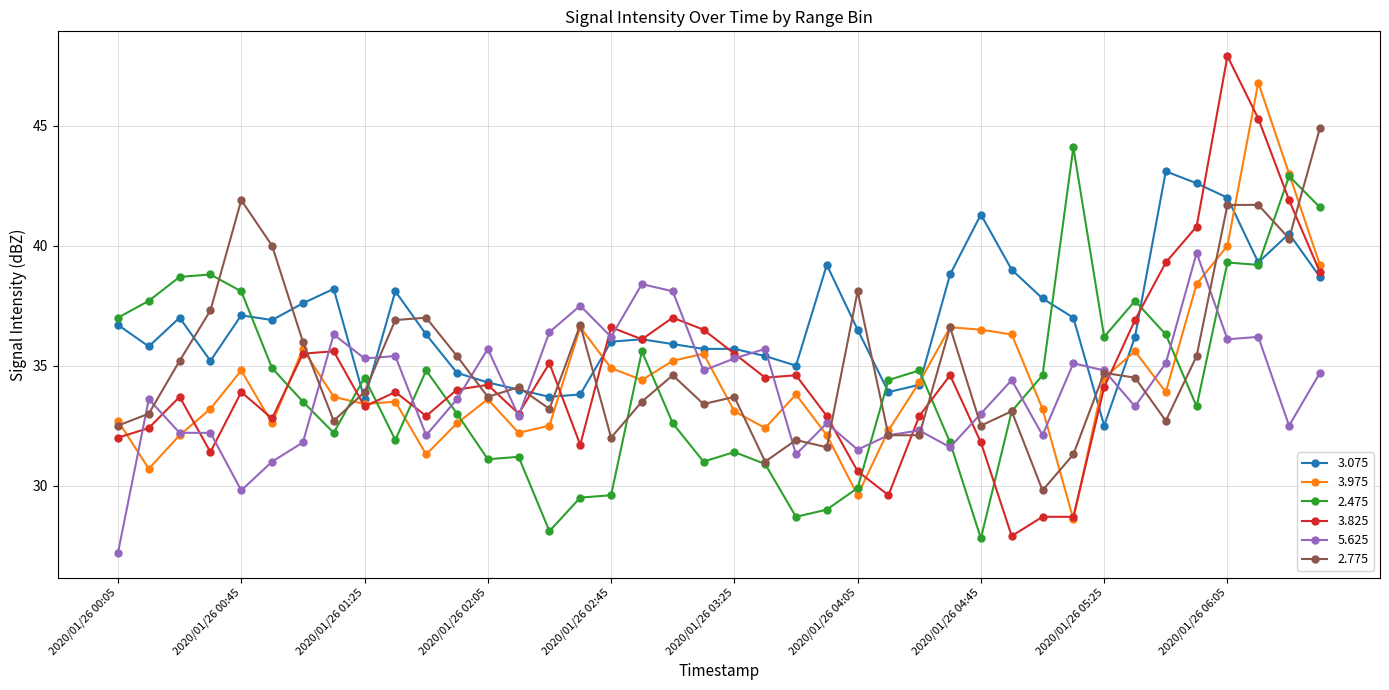

What is the minimum value for 5.625?

27.2